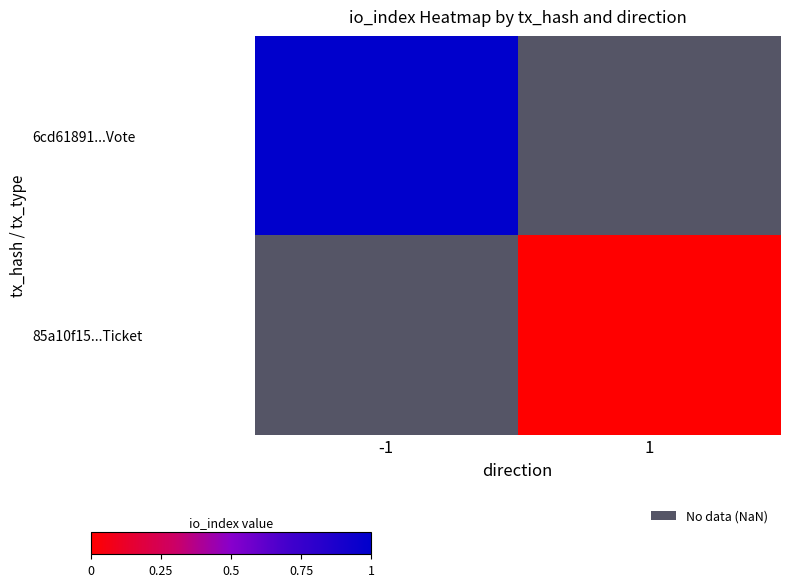

Which category has the highest value in the 6cd61891...Vote series?

-1